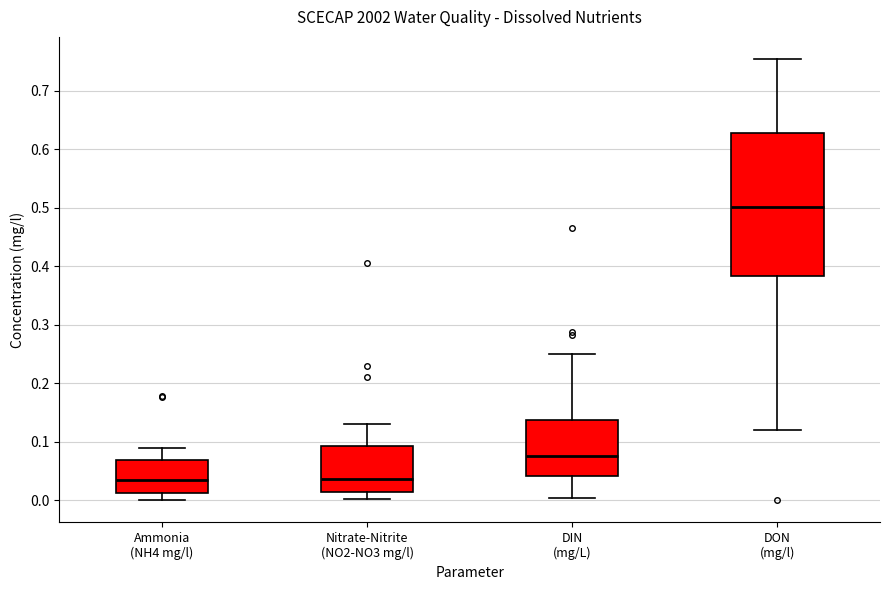

Where does the upper whisker of the box for DON (mg/l) end on the y-axis? The values are not printed on the chart, so give them approximately, as read against the axis.

0.75